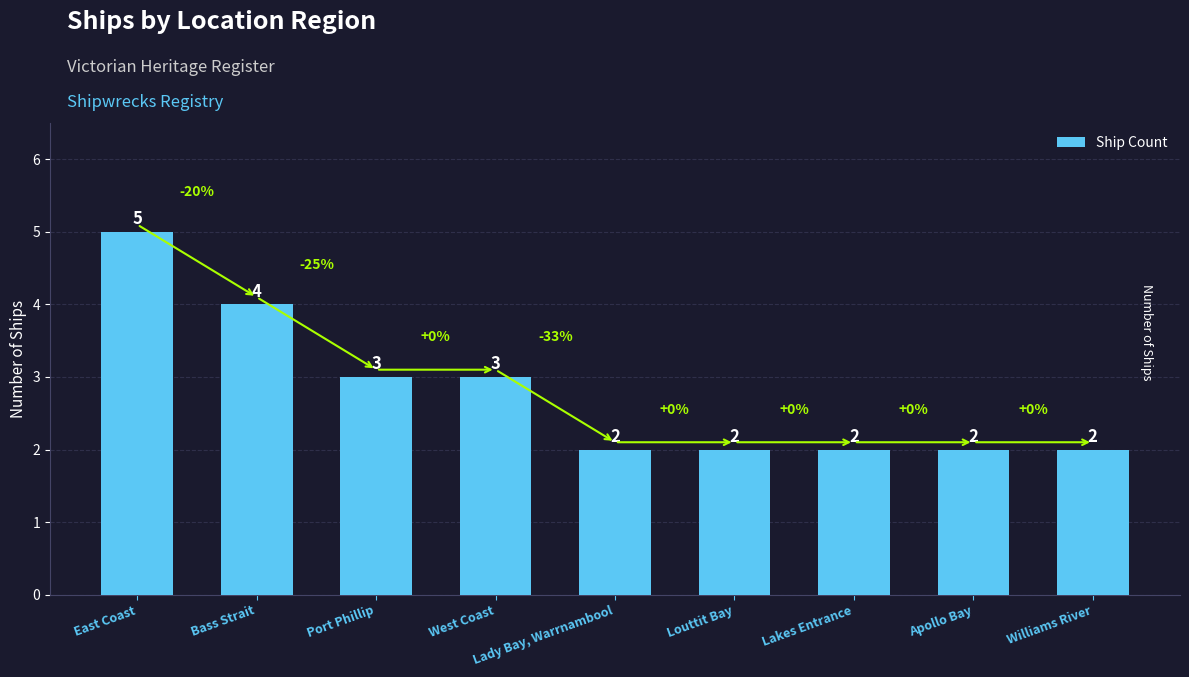

What is the label of the 6th bar from the left?

Louttit Bay